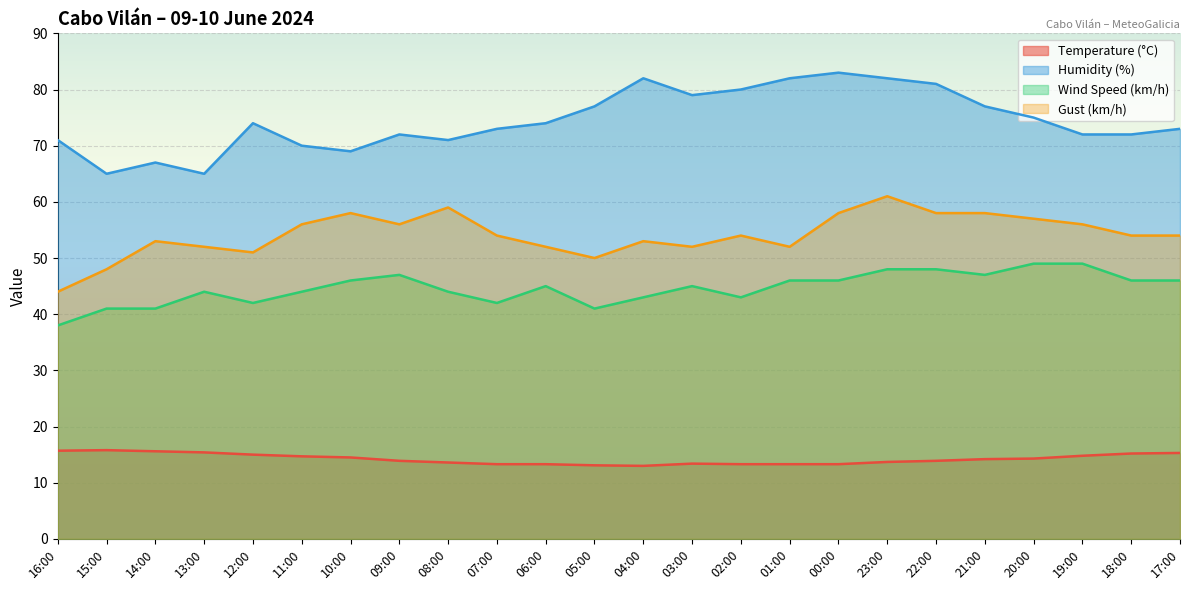

What are all the series names shown in the legend?

Temperature (°C), Humidity (%), Wind Speed (km/h), Gust (km/h)